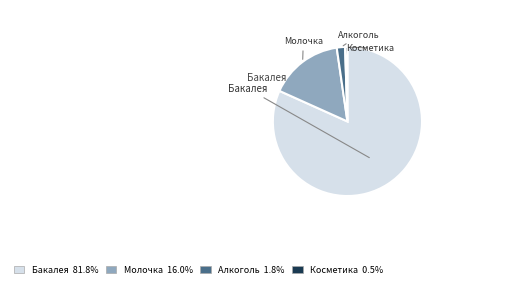

Is Косметика the majority of the pie?

No